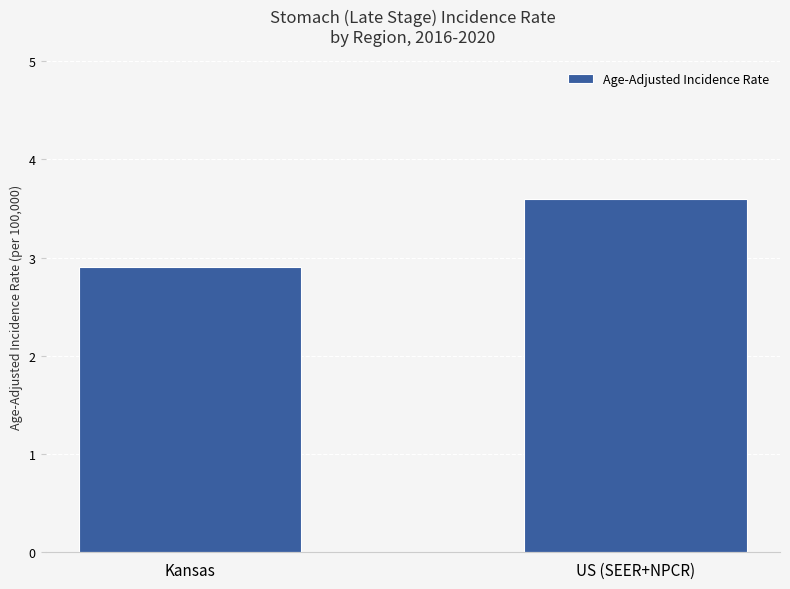

Does the chart contain stacked bars?

No